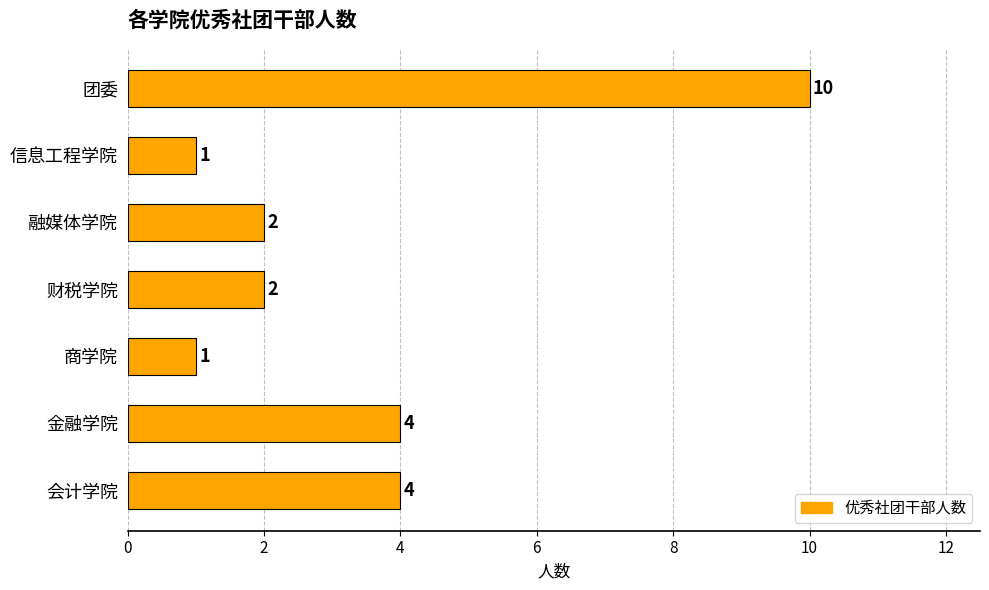

Reading bottom to top, extract all data points from this chart.

会计学院=4	金融学院=4	商学院=1	财税学院=2	融媒体学院=2	信息工程学院=1	团委=10